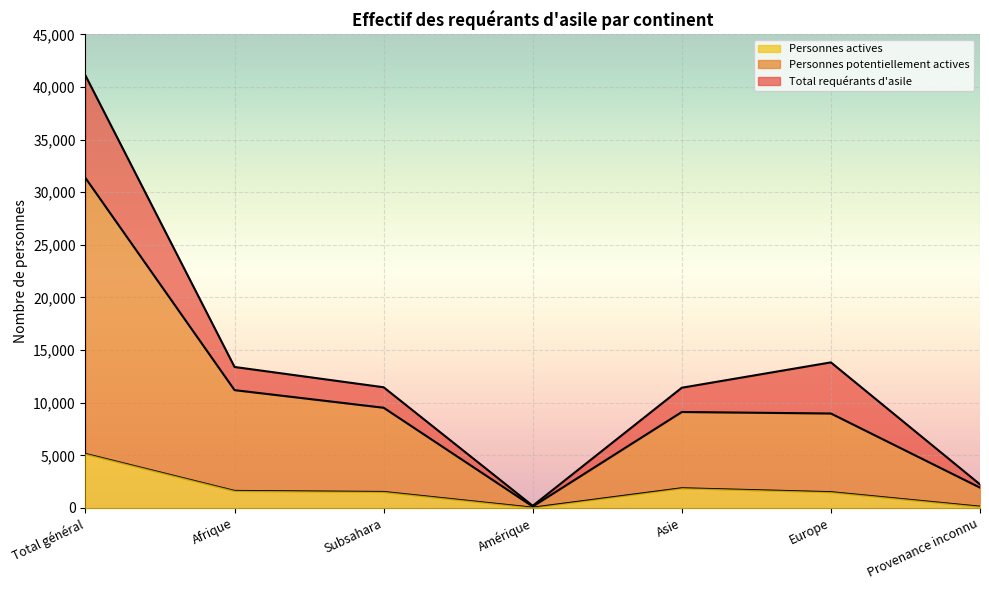

What position from the right is Subsahara?

5